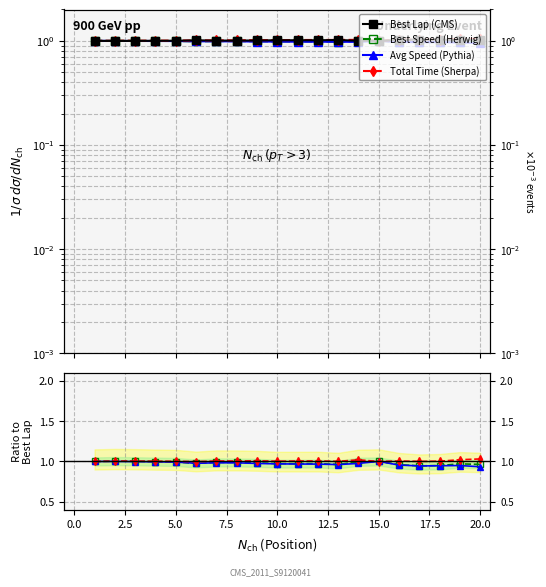

How many data points does each series have?

20